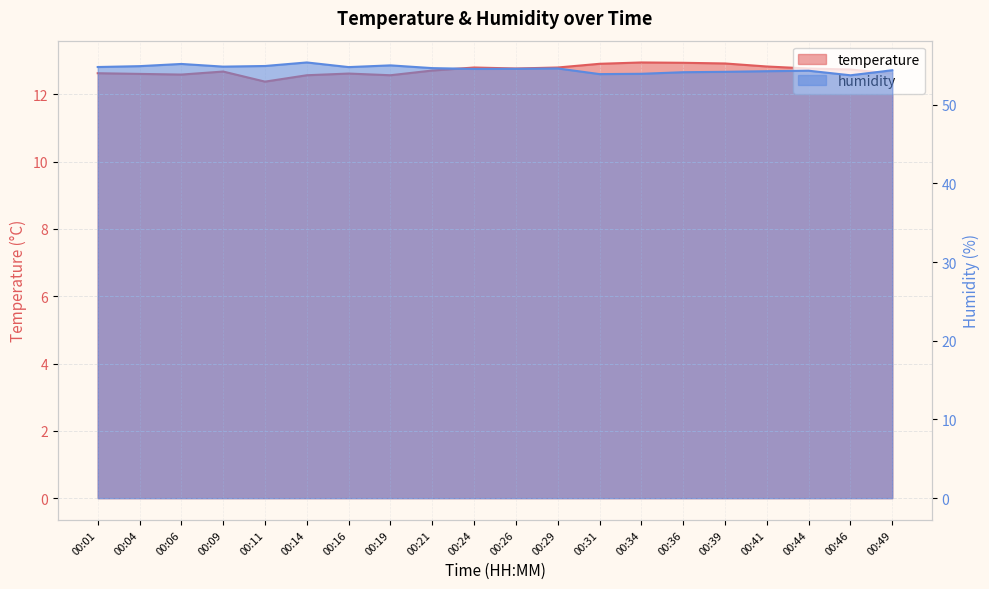

True or false: humidity and temperature cross at least once.

False